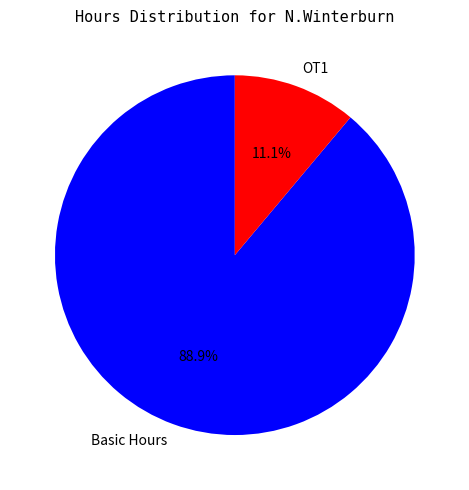

The Basic Hours slice represents 79% of the pie. True or false?

False